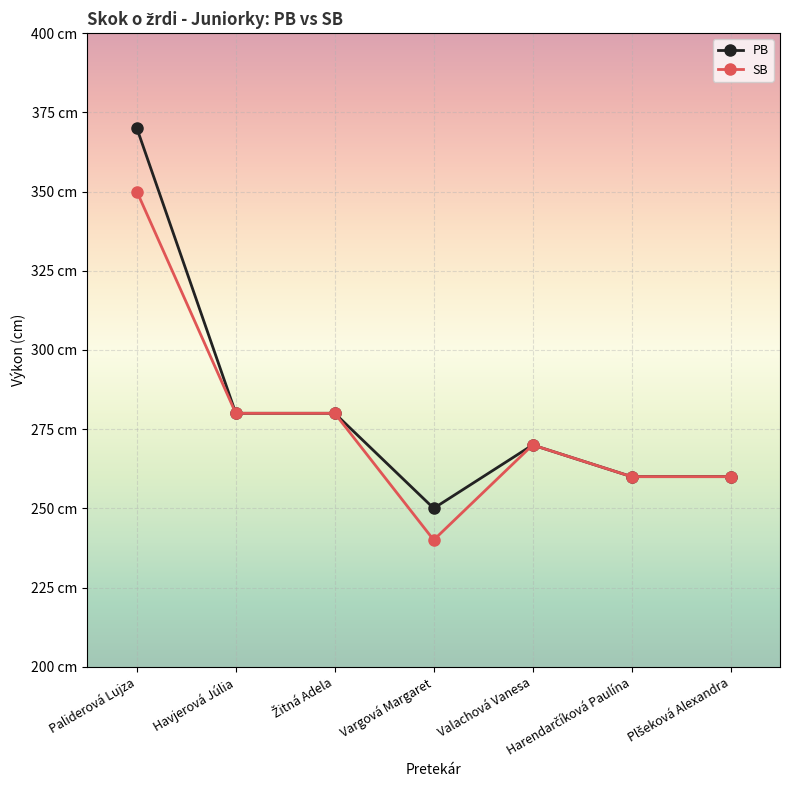

What is the difference between the second highest and second lowest values in the PB series?

20